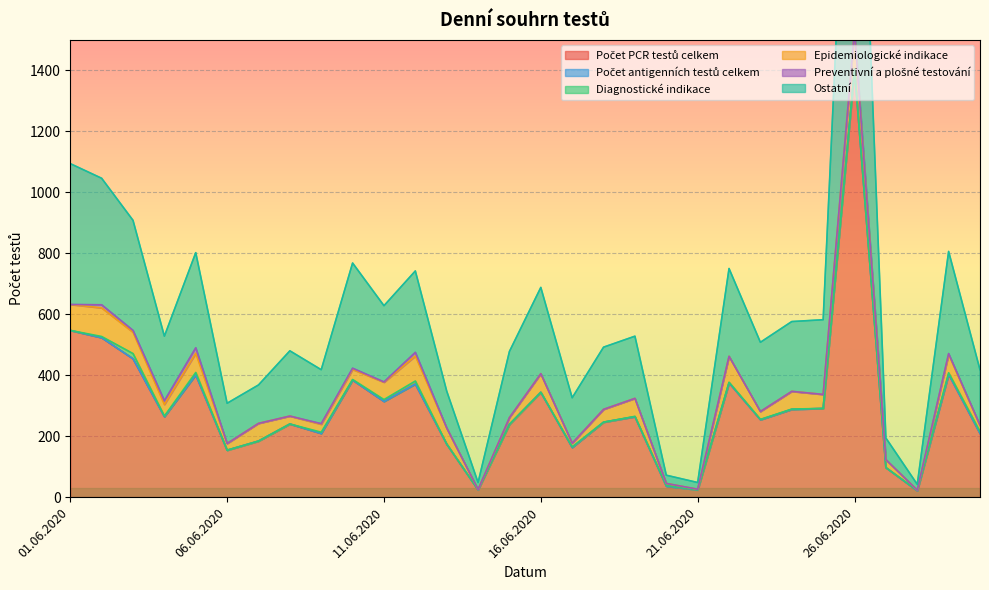

Is it true that Ostatní equals 415 at 02.06.2020?

True